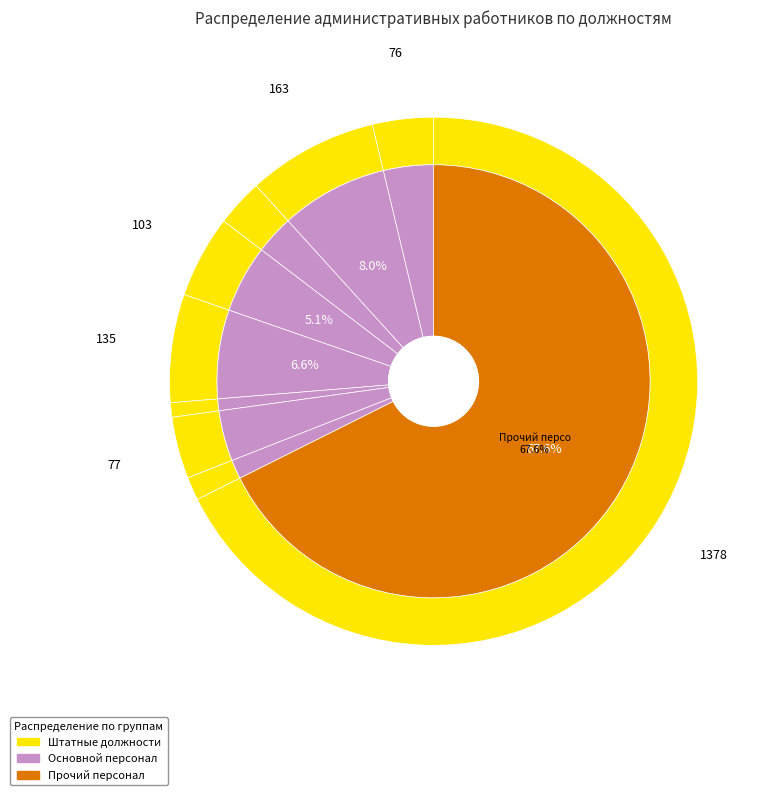

What percentage do Заместители директора and Методисты together represent?

8.9%